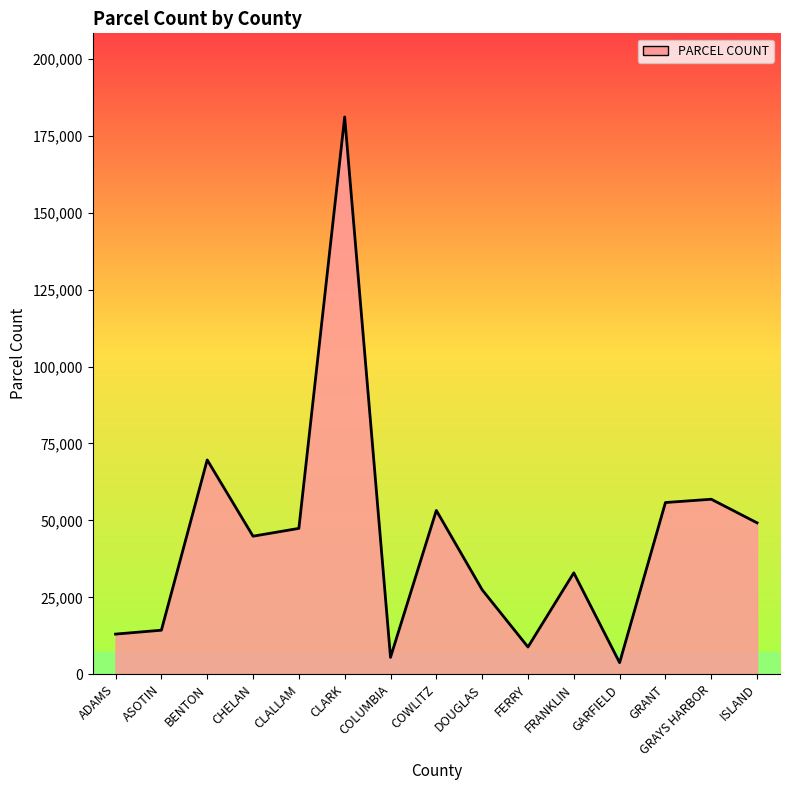

The value at GRAYS HARBOR is 21046. True or false?

False